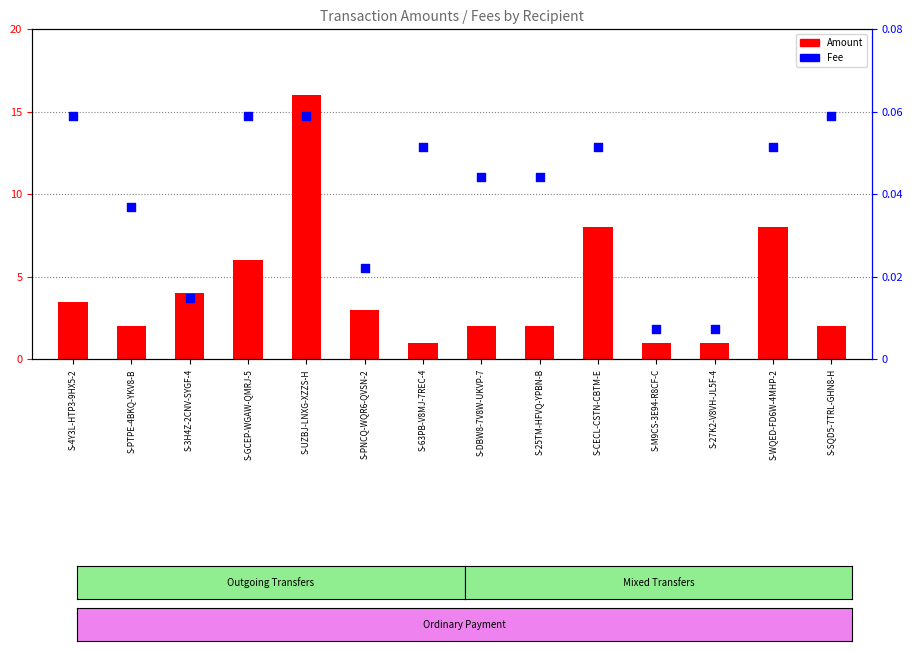

Is the value of Fee at S-PNCQ-WQR6-QVSN-2 greater than the value of Amount at S-WQED-FD6W-4MHP-2?

No